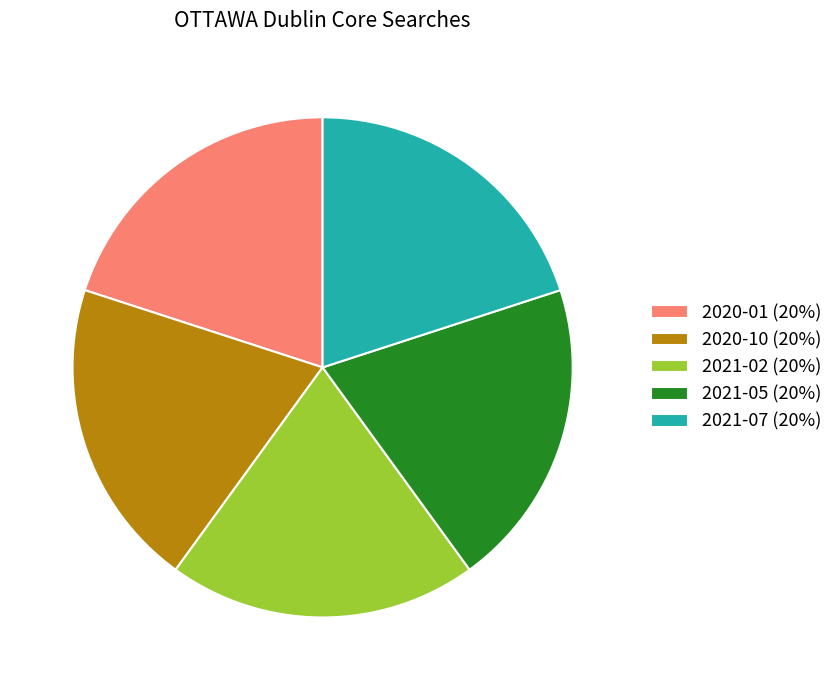

The 2020-10 (20%) slice represents 20% of the pie. True or false?

True